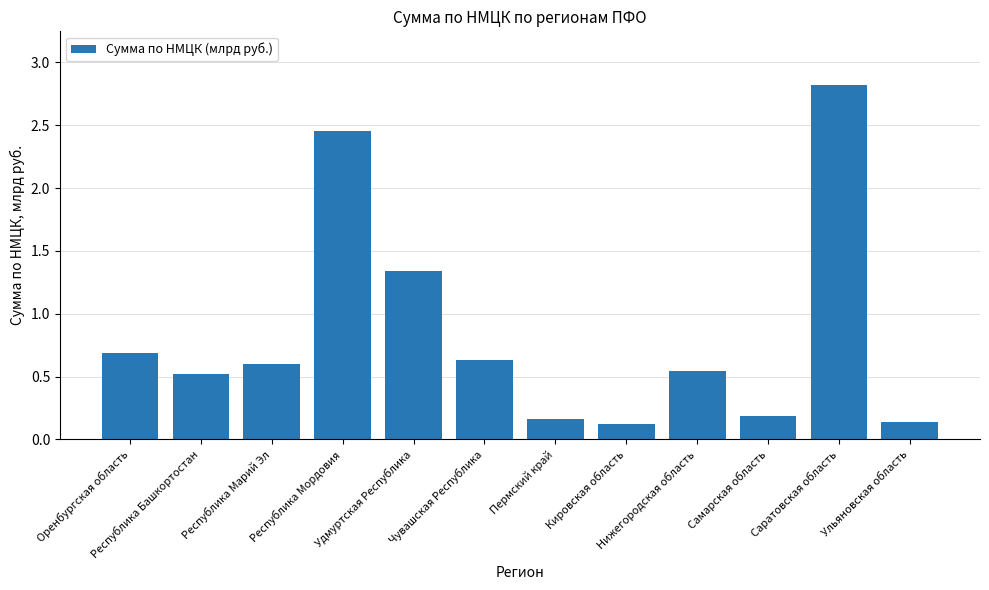

Between Удмуртская Республика and Нижегородская область, which is larger?

Удмуртская Республика